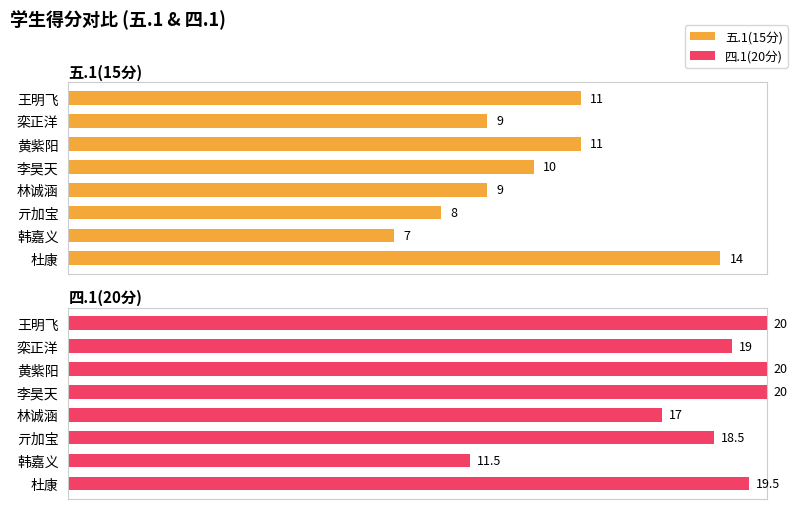

How many 五.1(15分) values are between 9 and 11?

5